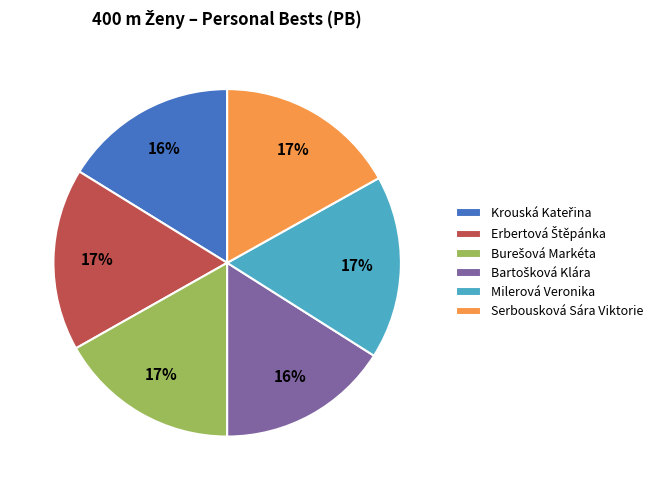

The Serbousková Sára Viktorie slice represents 2% of the pie. True or false?

False